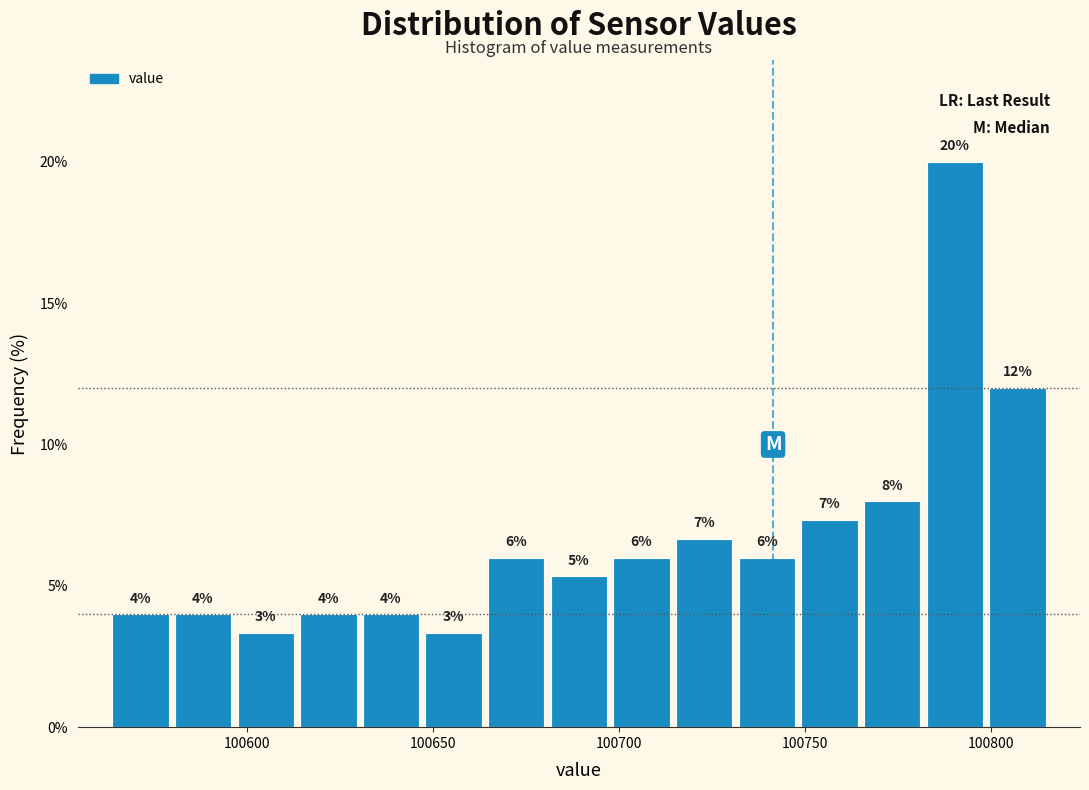

Read against the x-axis, roughly where is the centre of the tallest bar?

100790